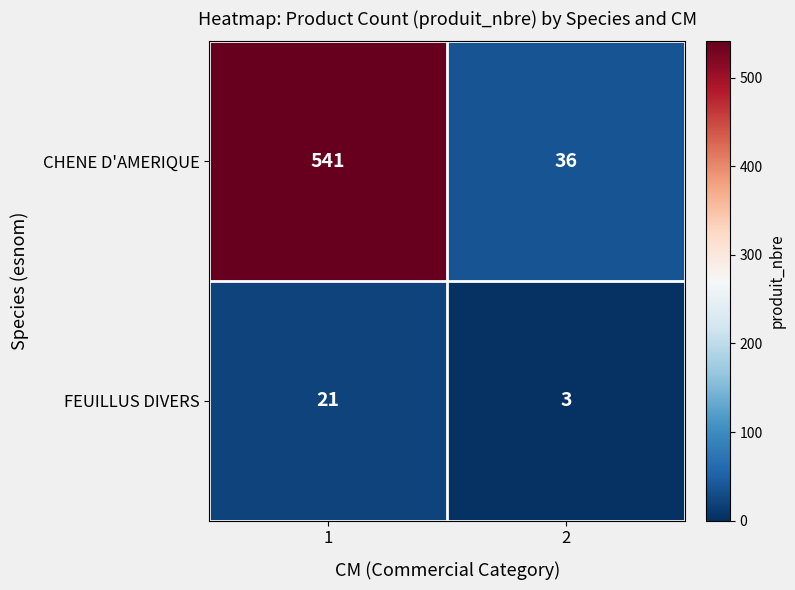

Reading left to right, what are all the values shown in this chart?

CHENE D'AMERIQUE: 541	36
FEUILLUS DIVERS: 21	3